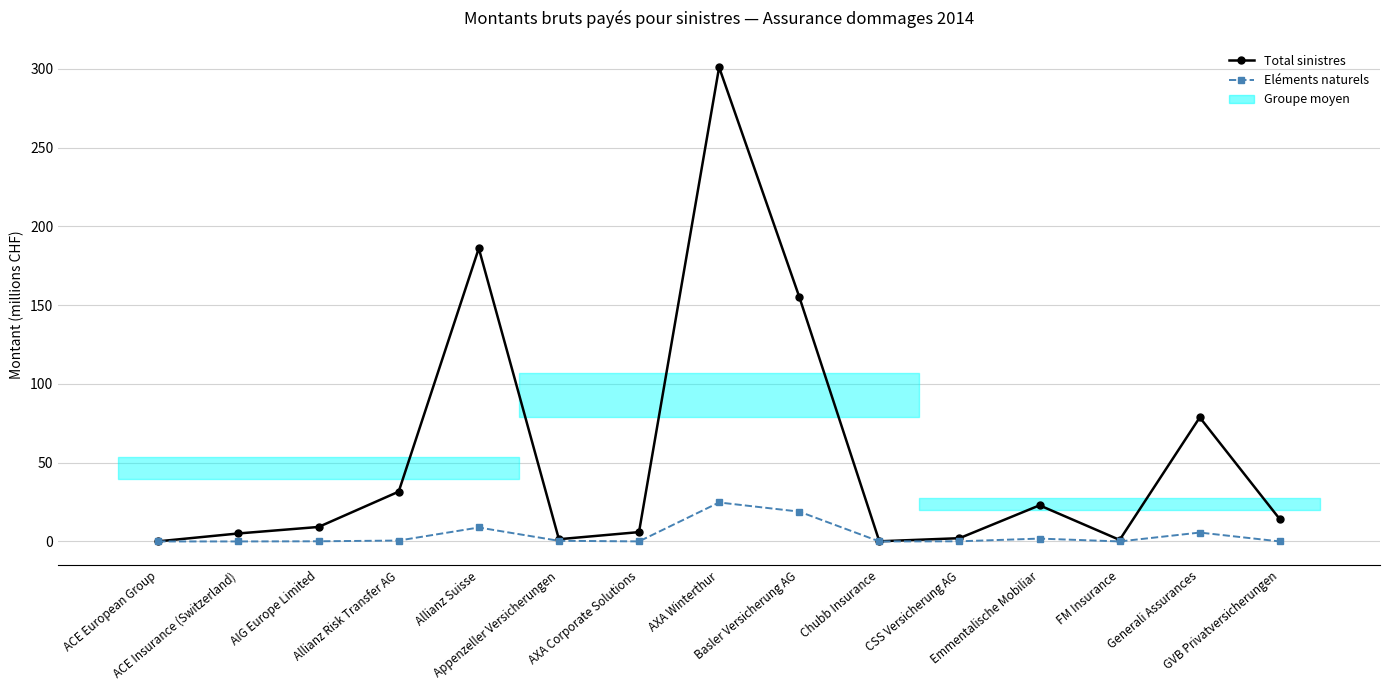

True or false: Eléments naturels and Total sinistres intersect in this chart.

False